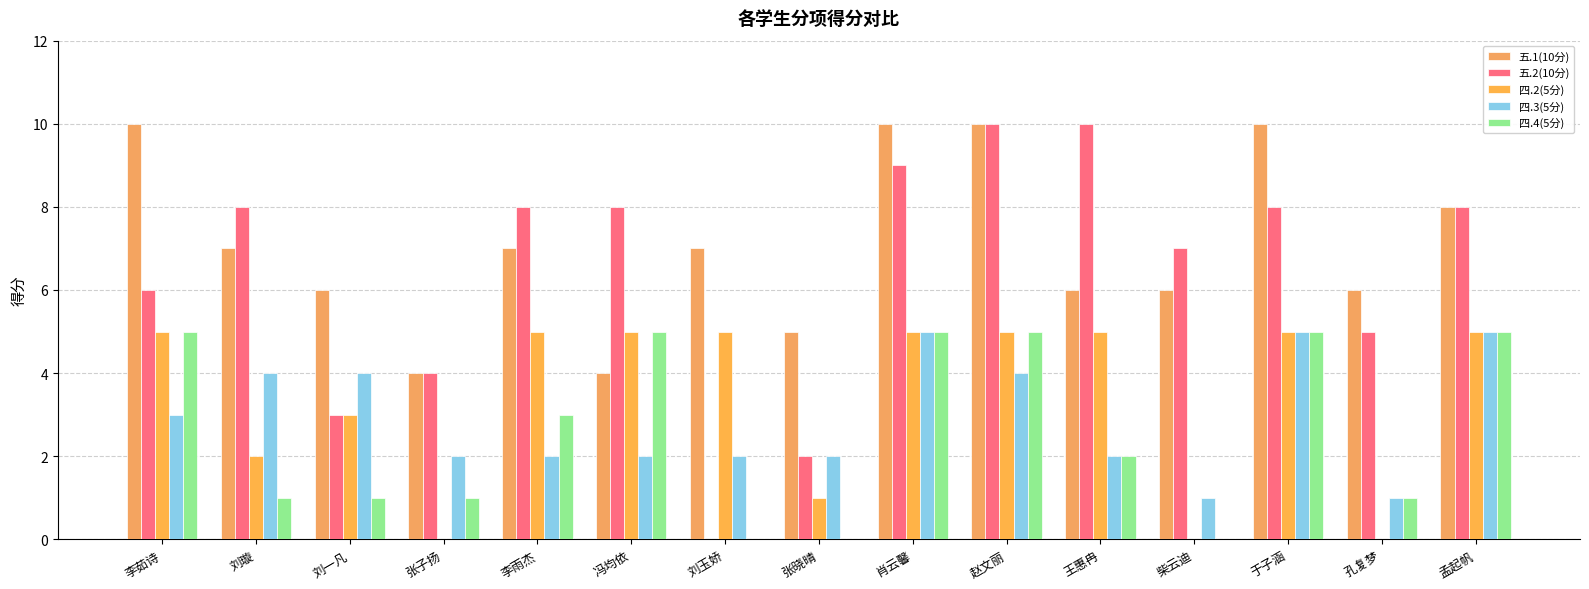

What position from the left is 刘璇?

2